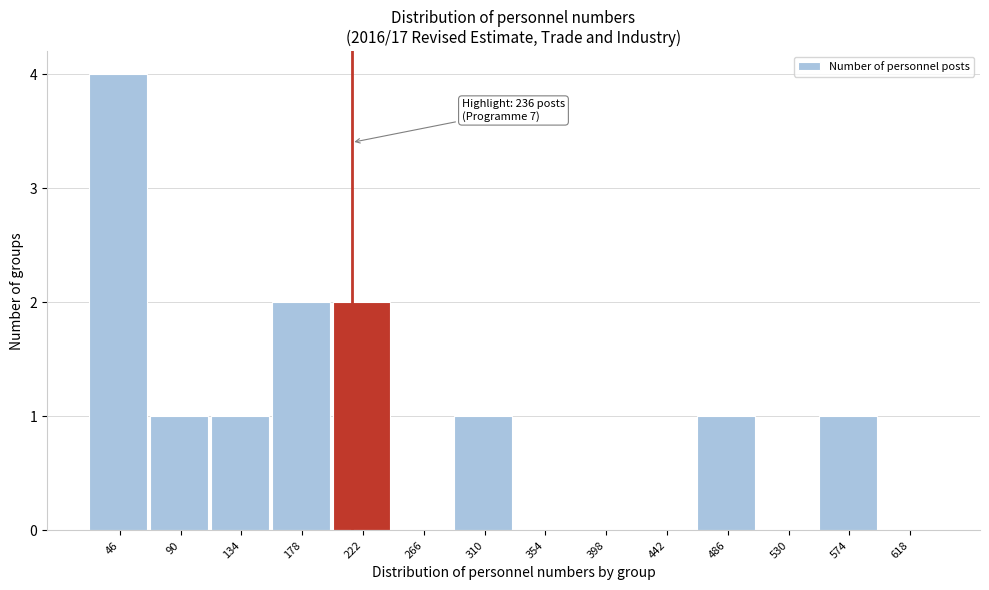

Reading left to right, list all the values displayed in this chart.

46=4	90=1	134=1	178=2	222=2	266=0	310=1	354=0	398=0	442=0	486=1	530=0	574=1	618=0